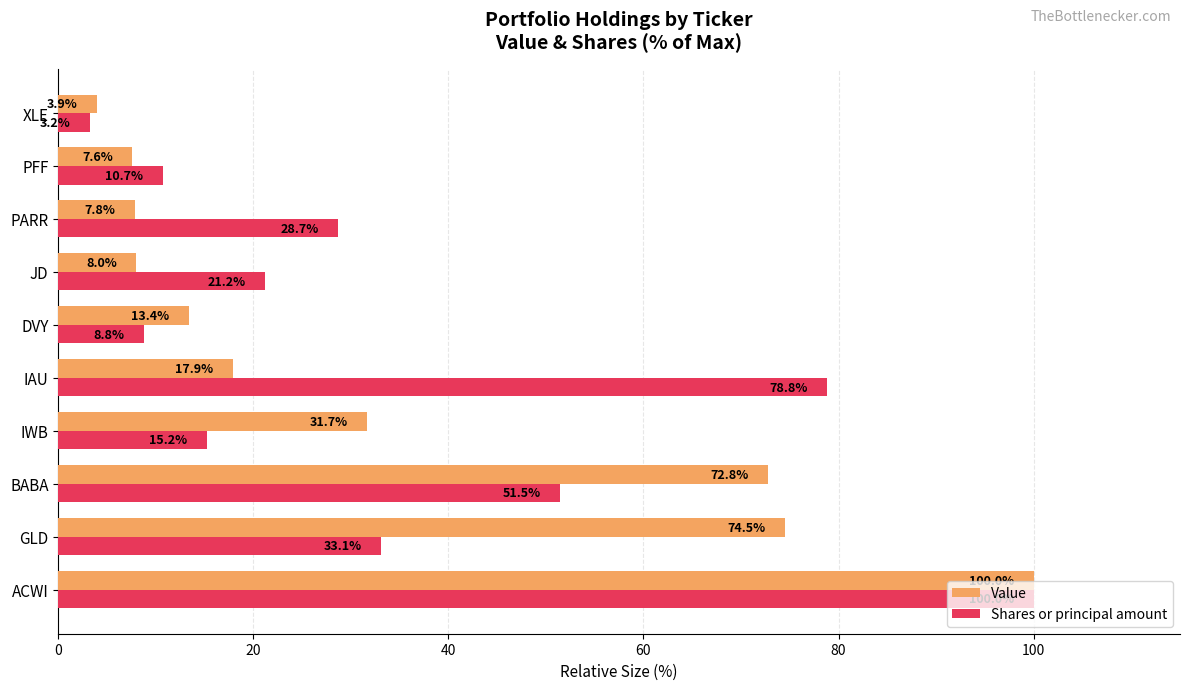

How many values in the Shares or principal amount series are below 28?

5